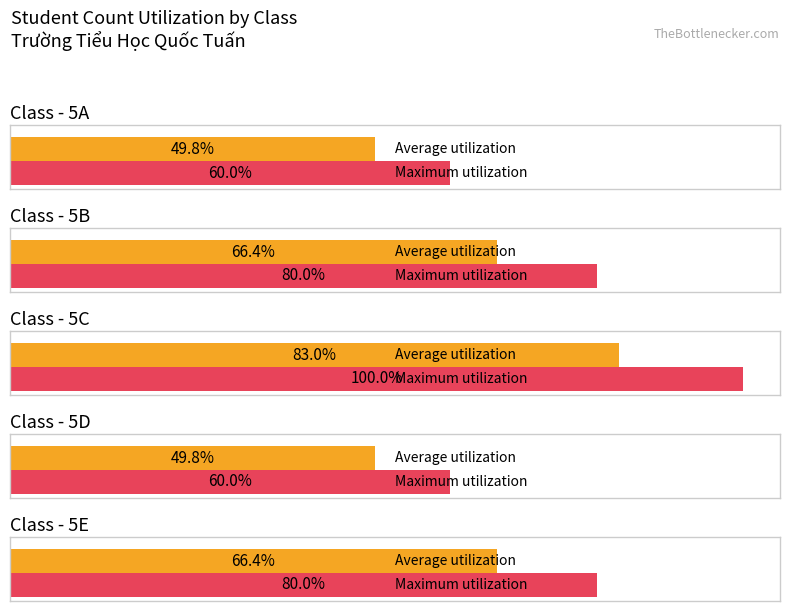

At which label is 5D closest to 2?

5A